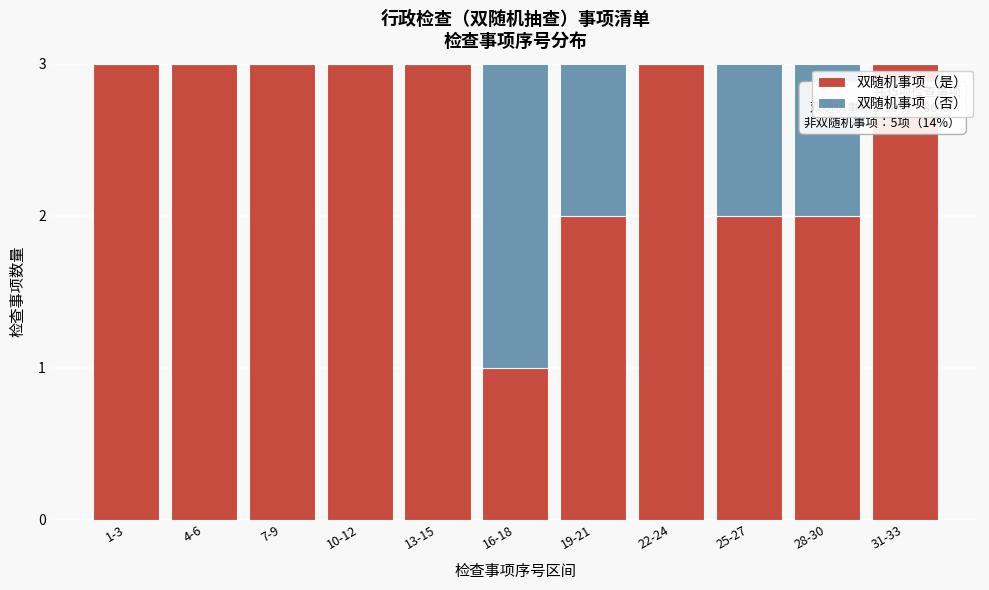

Reading left to right, list the values for the 双随机事项（是） series.

1-3=3	4-6=3	7-9=3	10-12=3	13-15=3	16-18=1	19-21=2	22-24=3	25-27=2	28-30=2	31-33=3